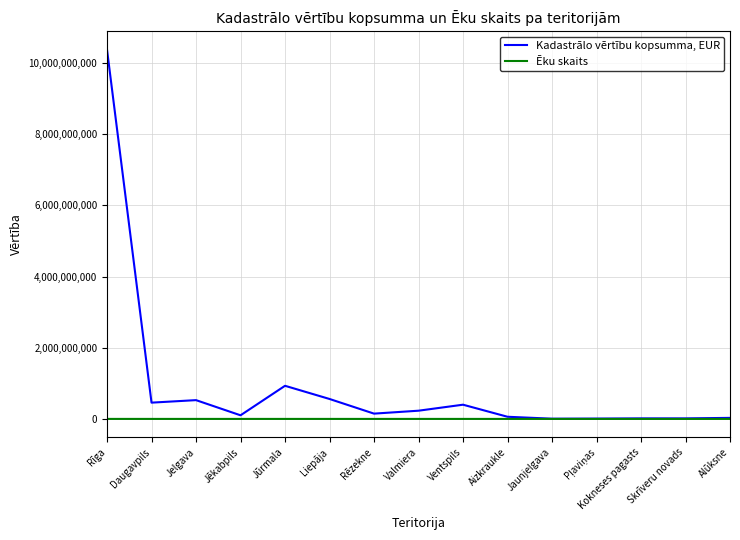

What is the minimum value shown in the chart?

2179